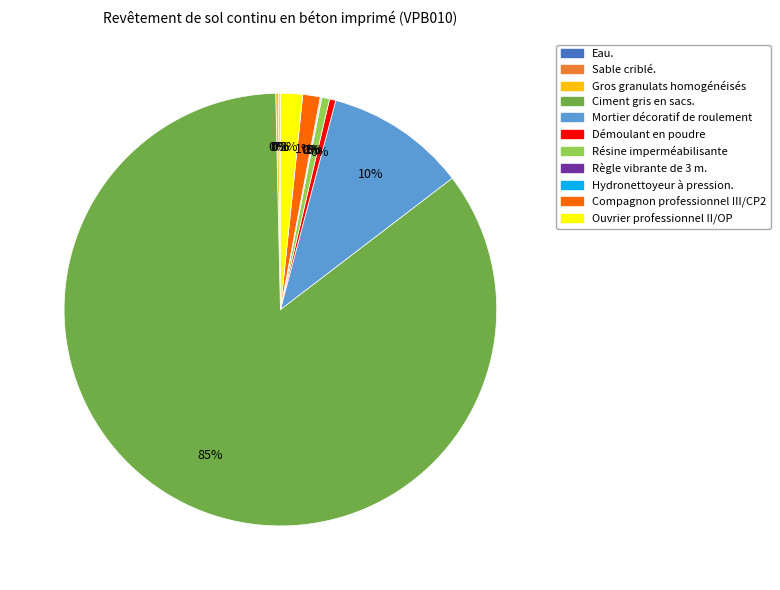

The Mortier décoratif de roulement slice represents 10% of the pie. True or false?

True